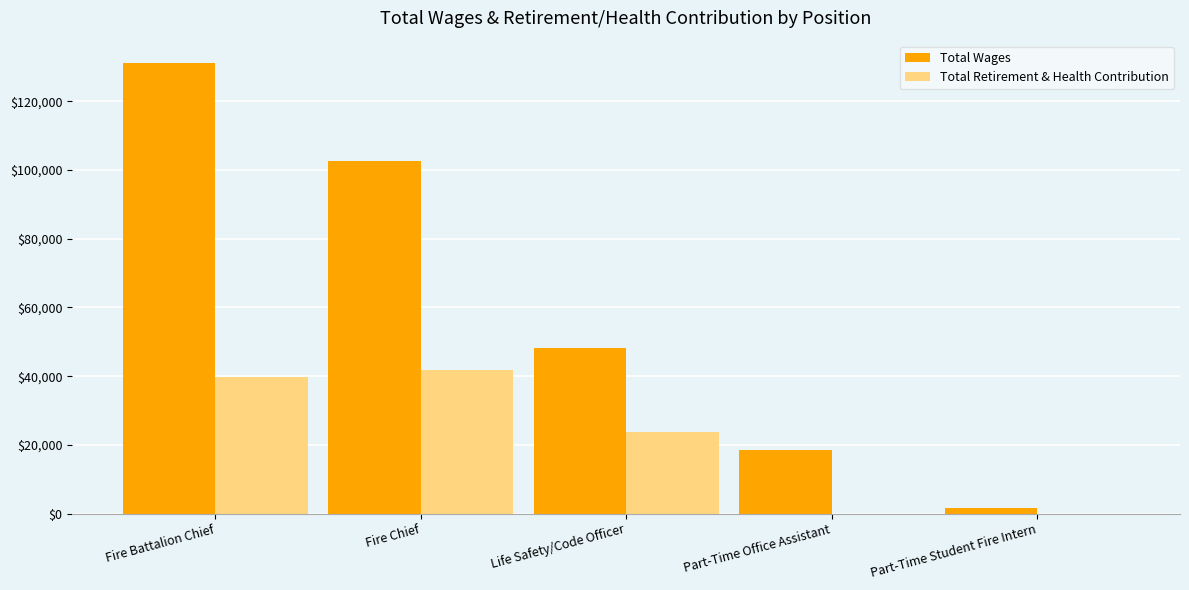

What is the sum of all Total Retirement & Health Contribution values?

105619